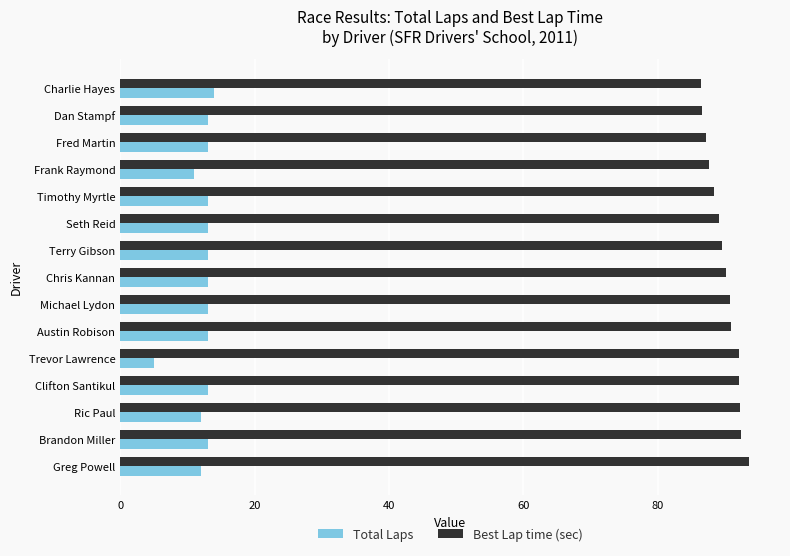

What is the approximate value of Total Laps at Frank Raymond?

11.0